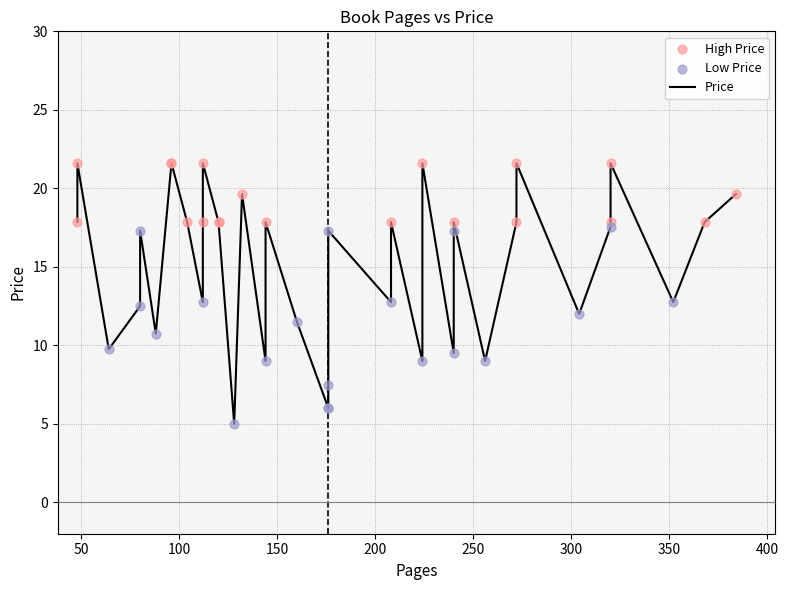

What is the change in value from 160 to 128?

-6.5